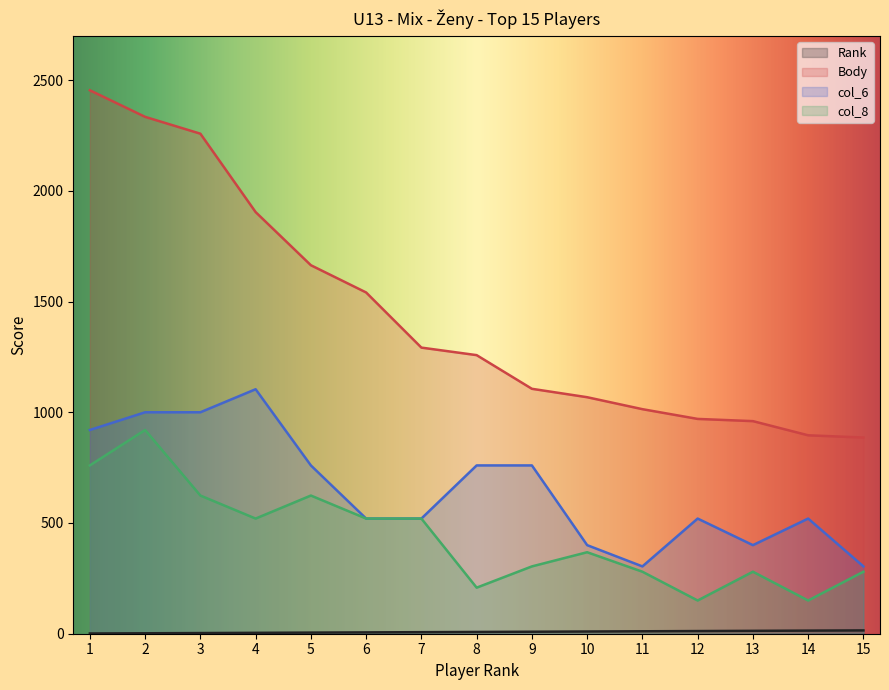

At which category does the chart reach its peak across all series?

1